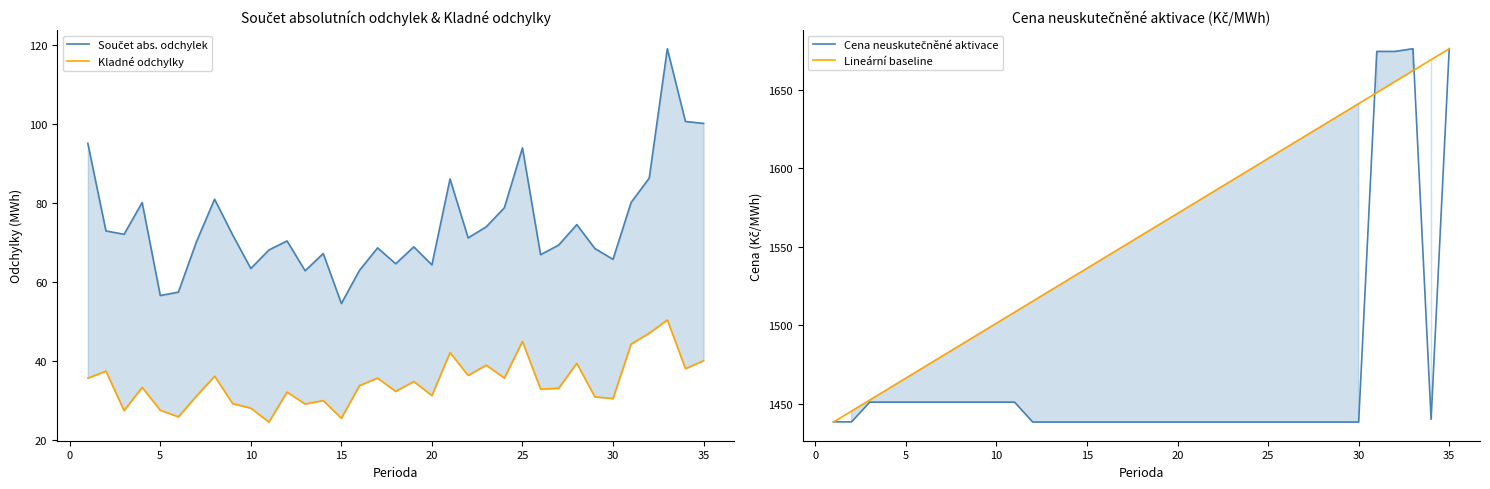

What is the greatest value displayed?

1676.1